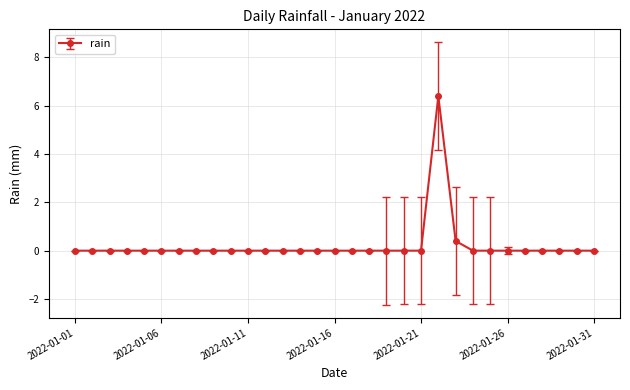

How many distinct data groups are displayed?

1